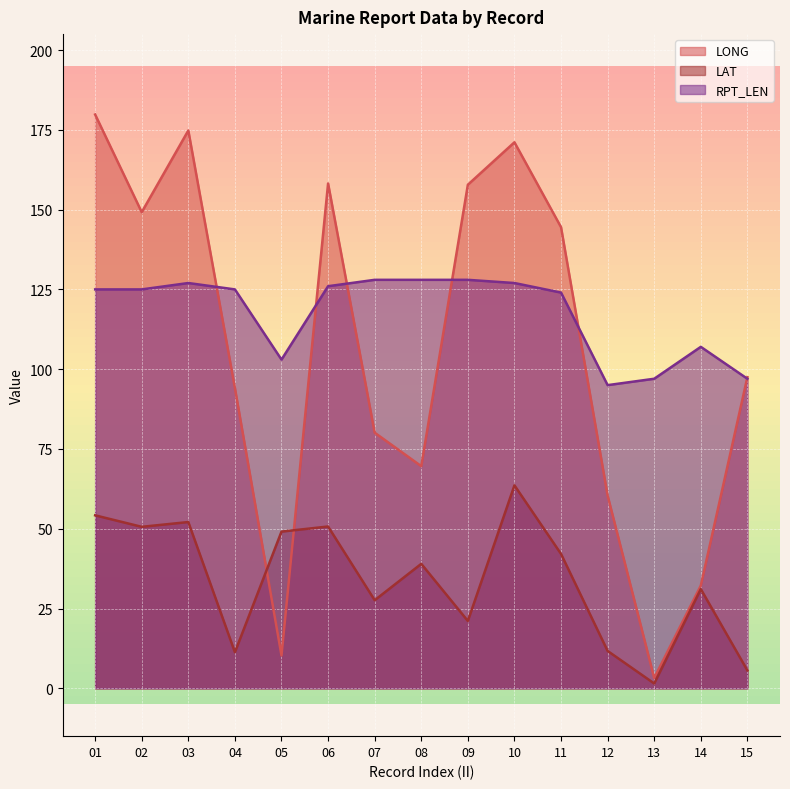

How many values in the LONG series exceed 97?

8